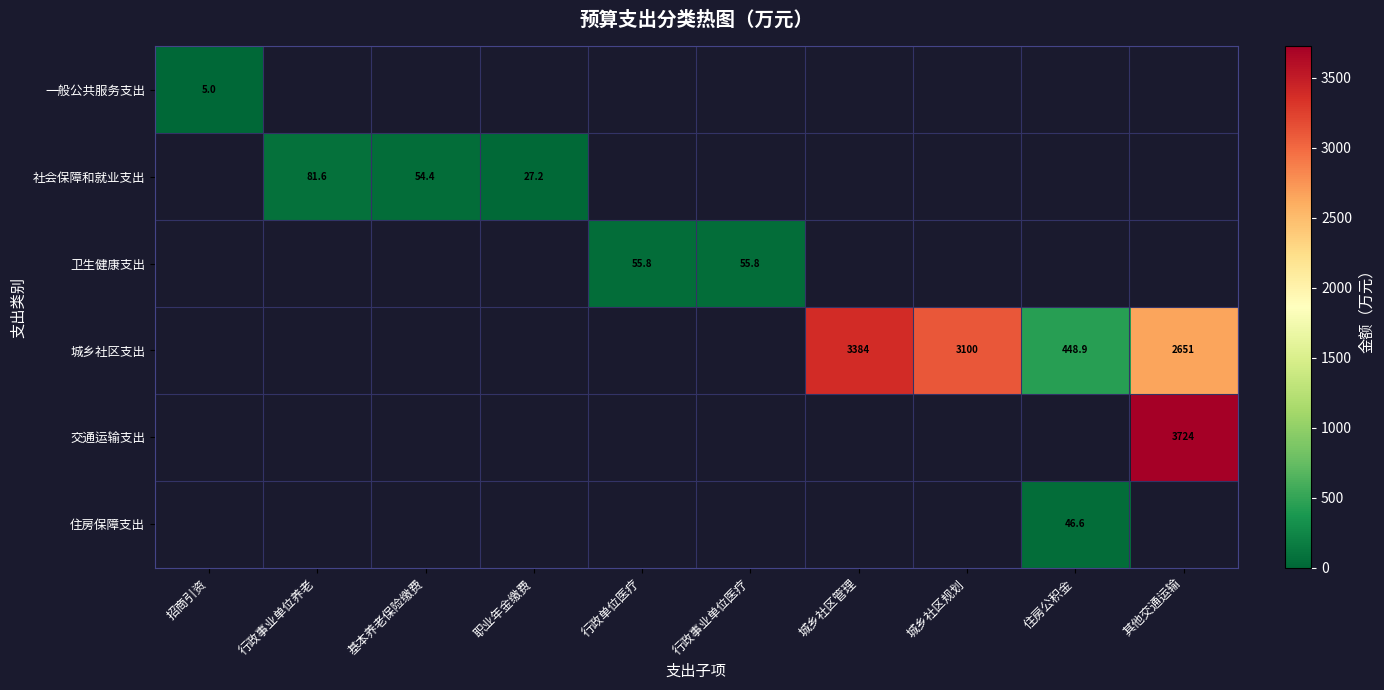

The 交通运输支出 series shows 1827.0 at 其他交通运输. True or false?

False